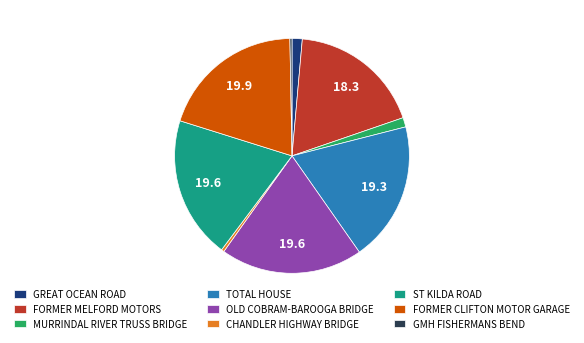

Does GMH FISHERMANS BEND represent more than half of the total?

No